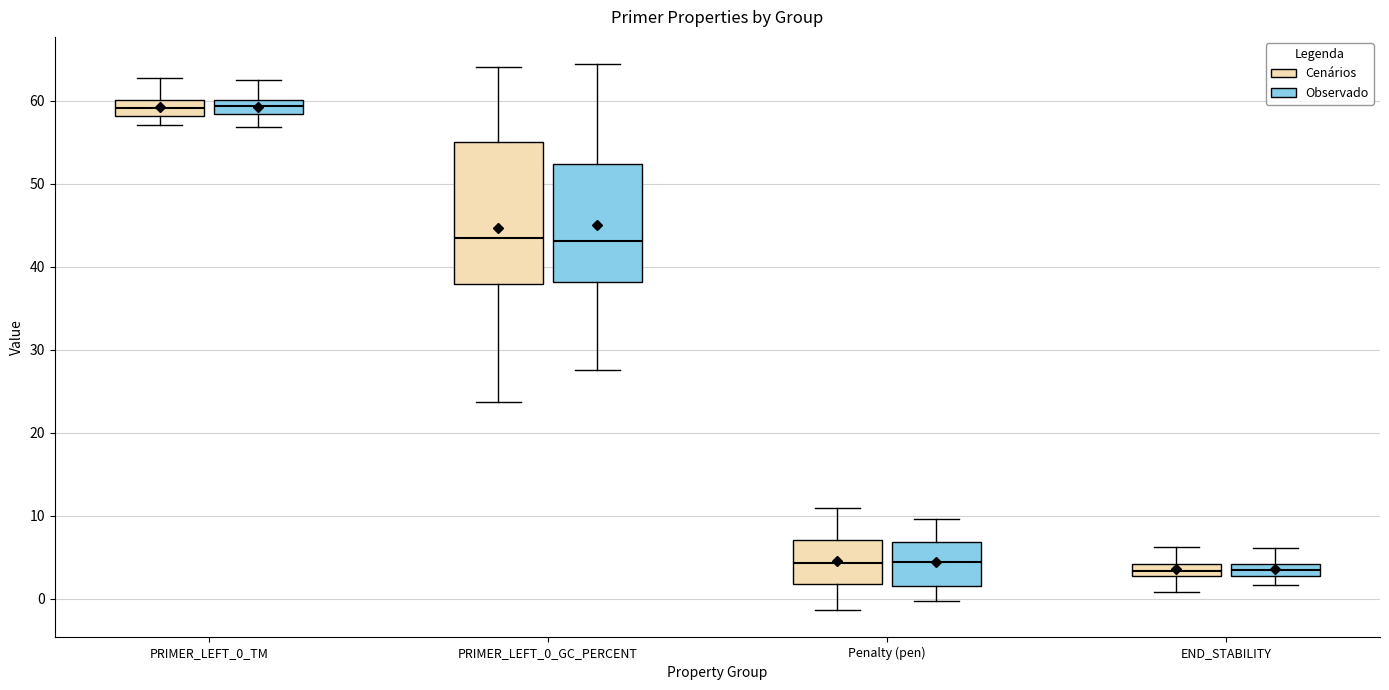

Where does the upper whisker of the box for PRIMER_LEFT_0_GC_PERCENT (Cenários) end on the y-axis? The values are not printed on the chart, so give them approximately, as read against the axis.

64